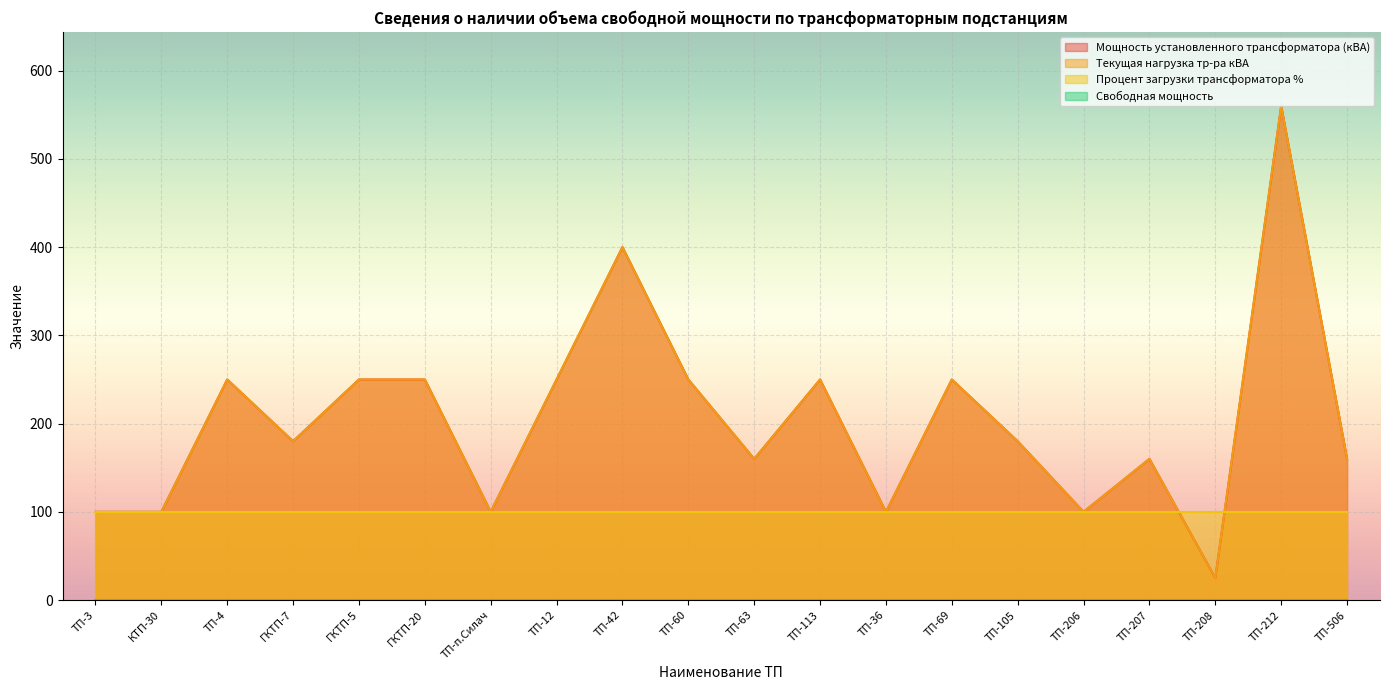

At which label does Текущая нагрузка тр-ра кВА first exceed 180?

ТП-4